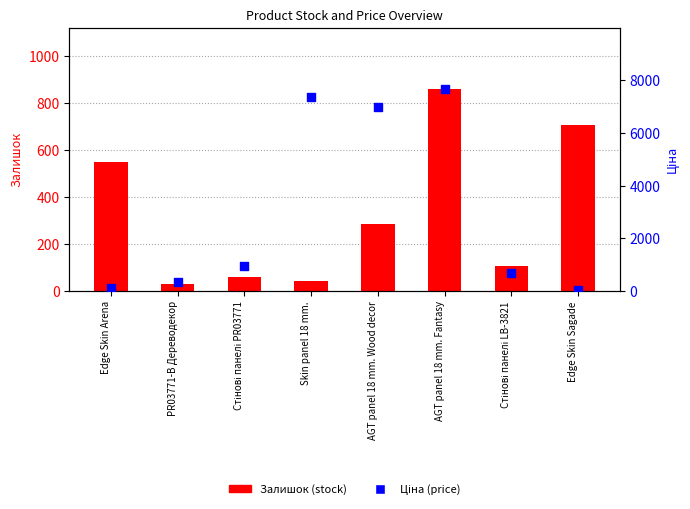

Which series has the largest total across all categories?

Ціна (price)